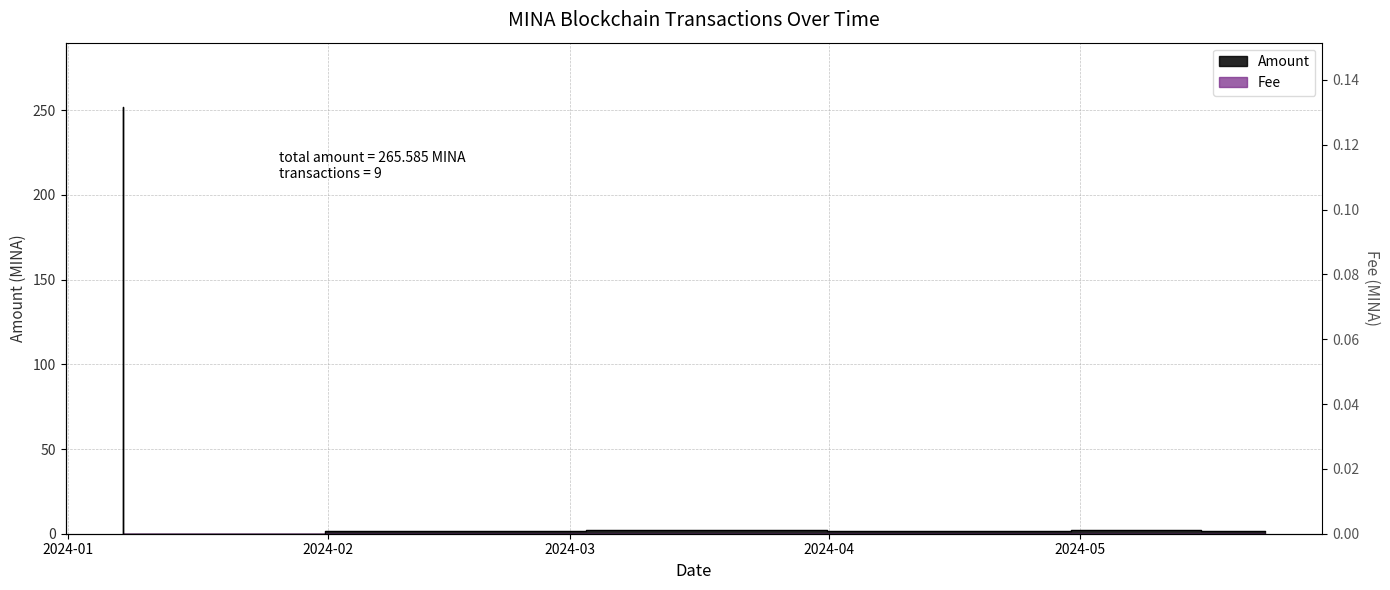

Count the Fee values in the range 0 to 1.

9